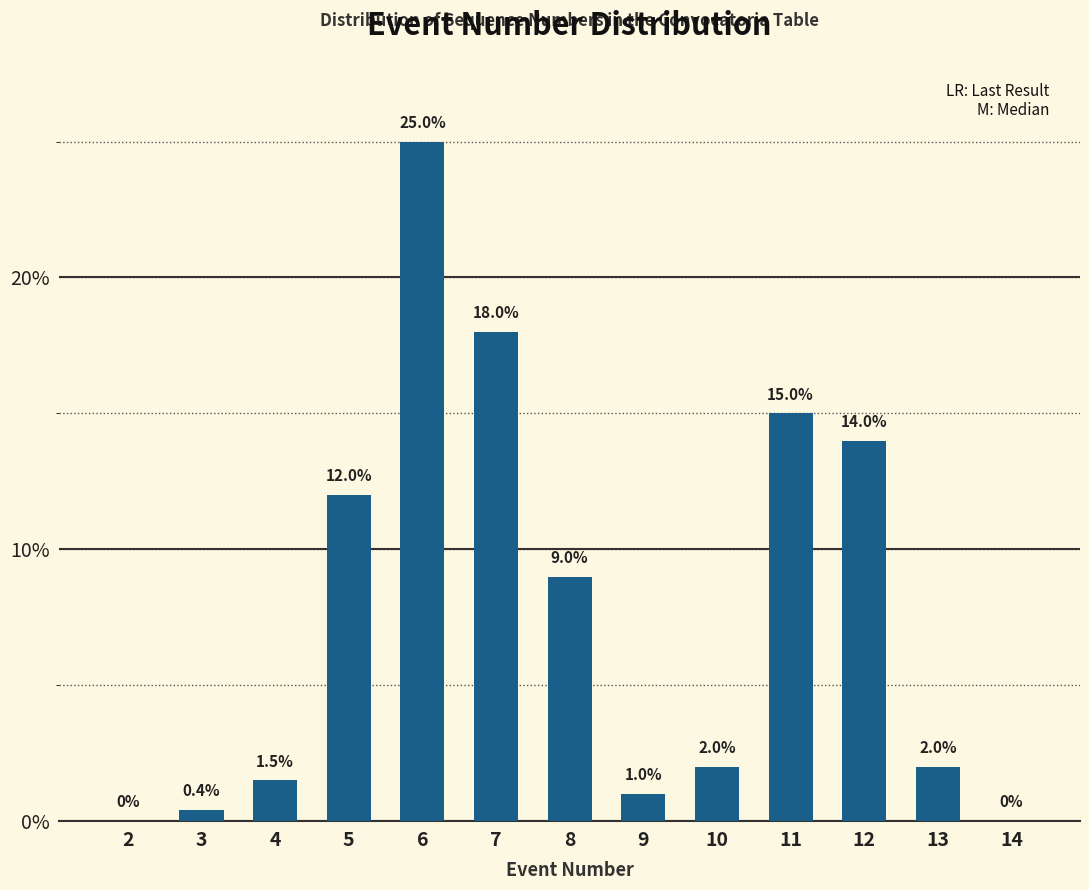

Reading left to right, what are all the values shown in this chart?

2=0.0	3=0.4	4=1.5	5=12.0	6=25.0	7=18.0	8=9.0	9=1.0	10=2.0	11=15.0	12=14.0	13=2.0	14=0.0